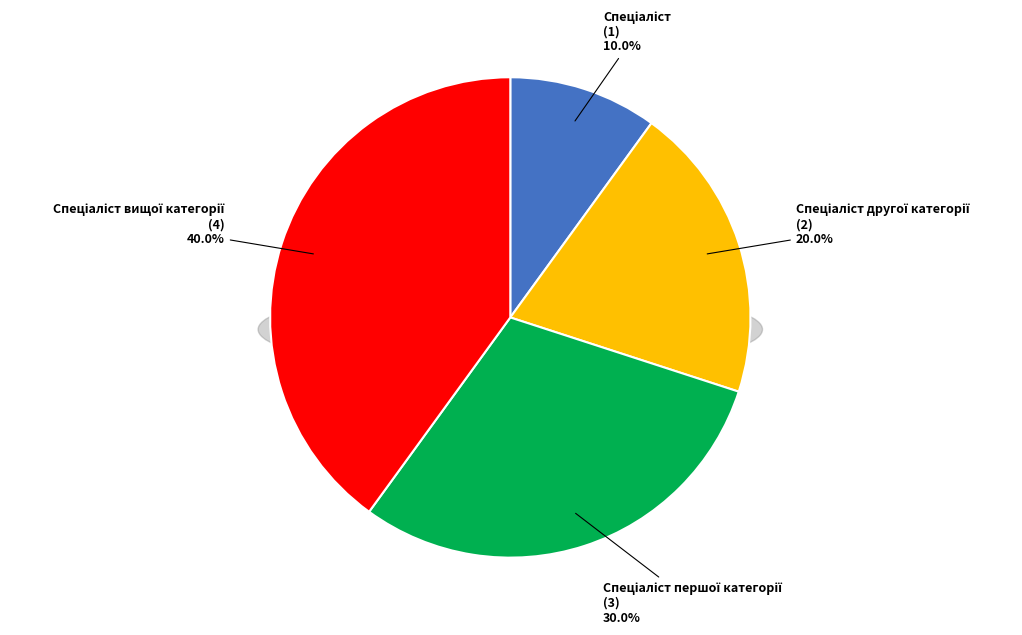

Which category has the smallest portion of the pie?

Спеціаліст